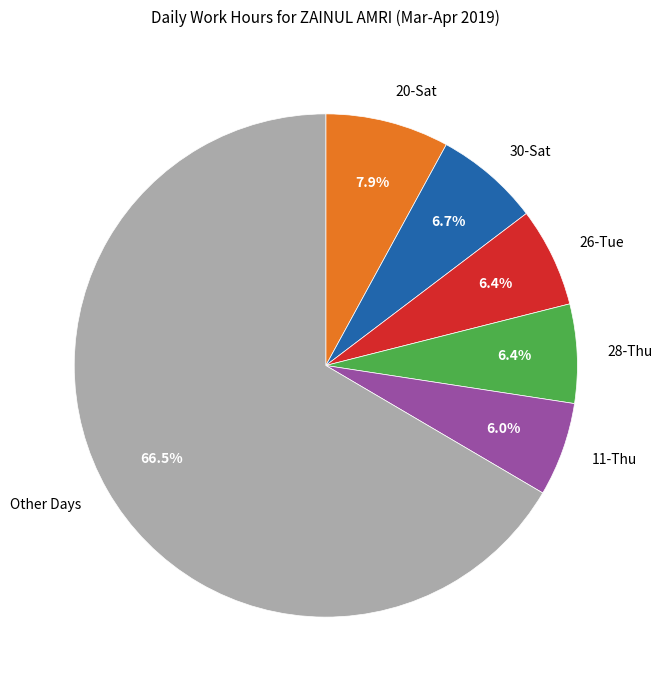

How many segments does this pie chart have?

6